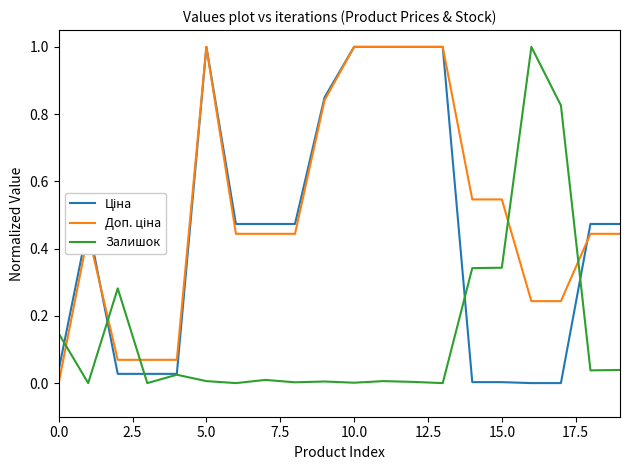

What is the sum of all Ціна values?

8.8